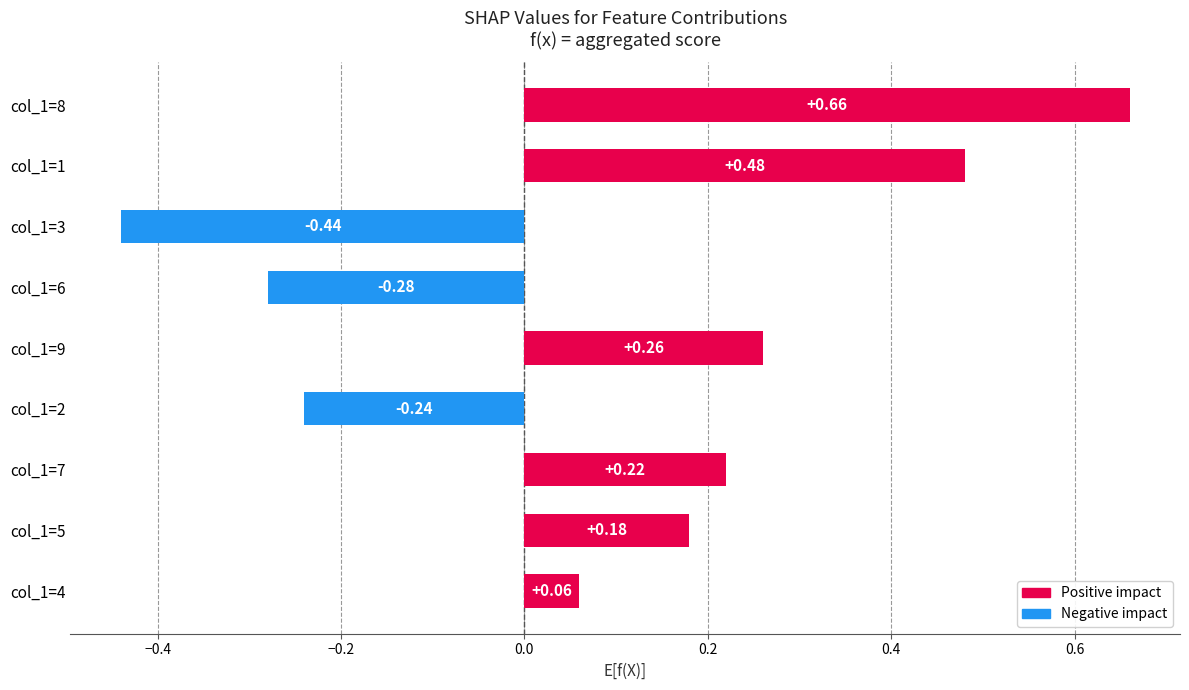

Does the chart contain any negative values?

Yes